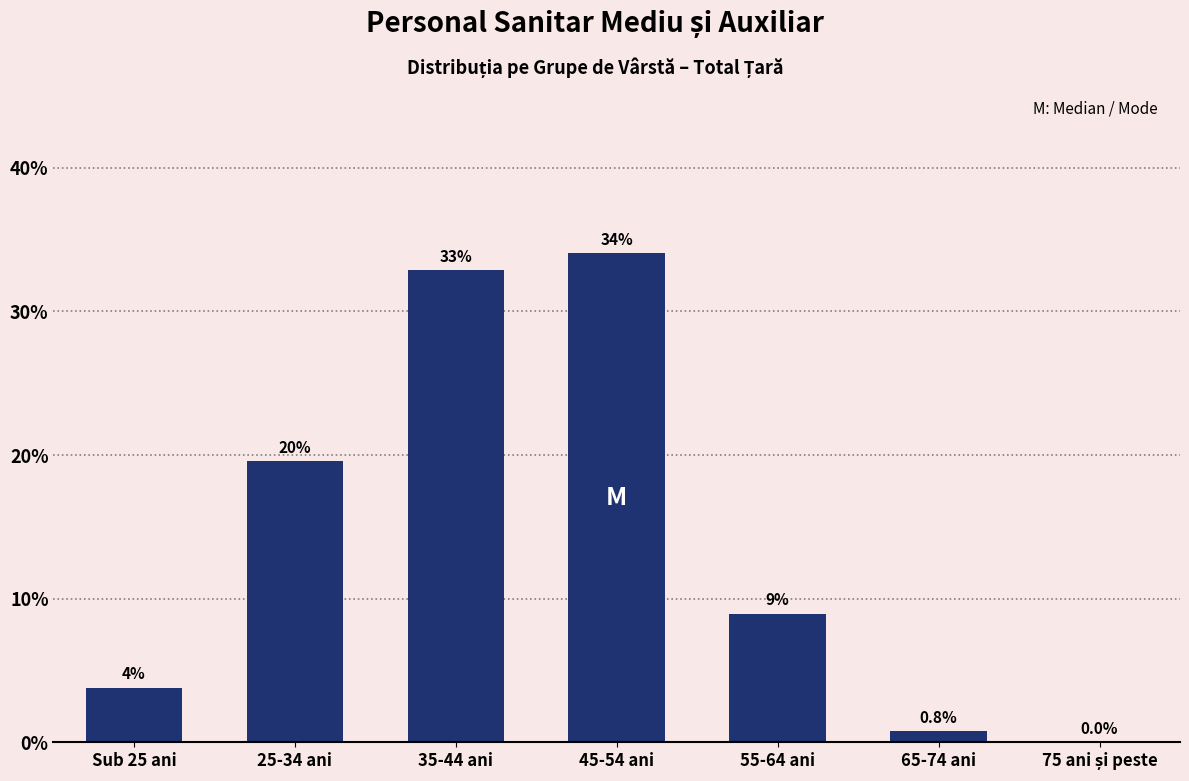

Between Sub 25 ani and 65-74 ani, which is larger?

Sub 25 ani